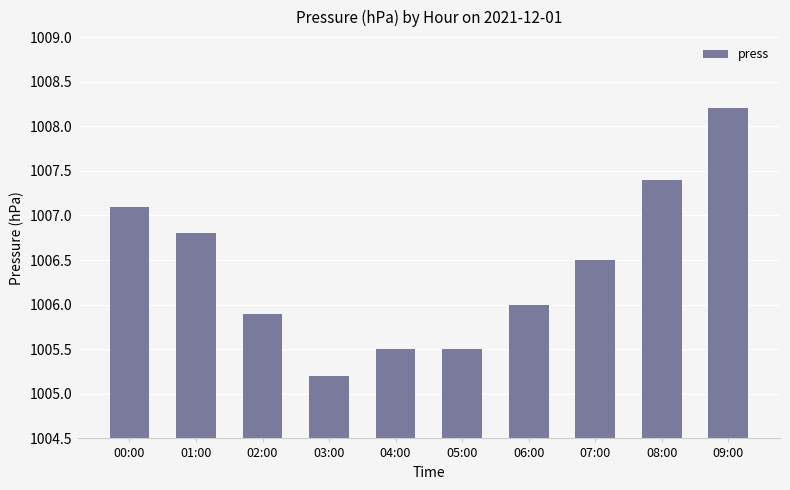

How many bars are there in total?

10